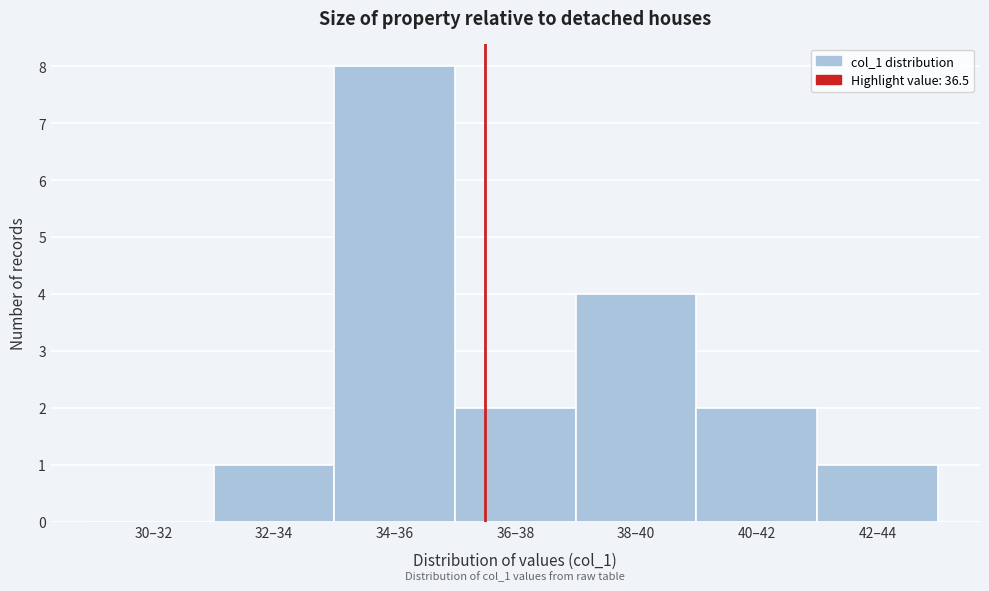

Reading right to left, transcribe all the data shown in this chart.

42–44=1	40–42=2	38–40=4	36–38=2	34–36=8	32–34=1	30–32=0